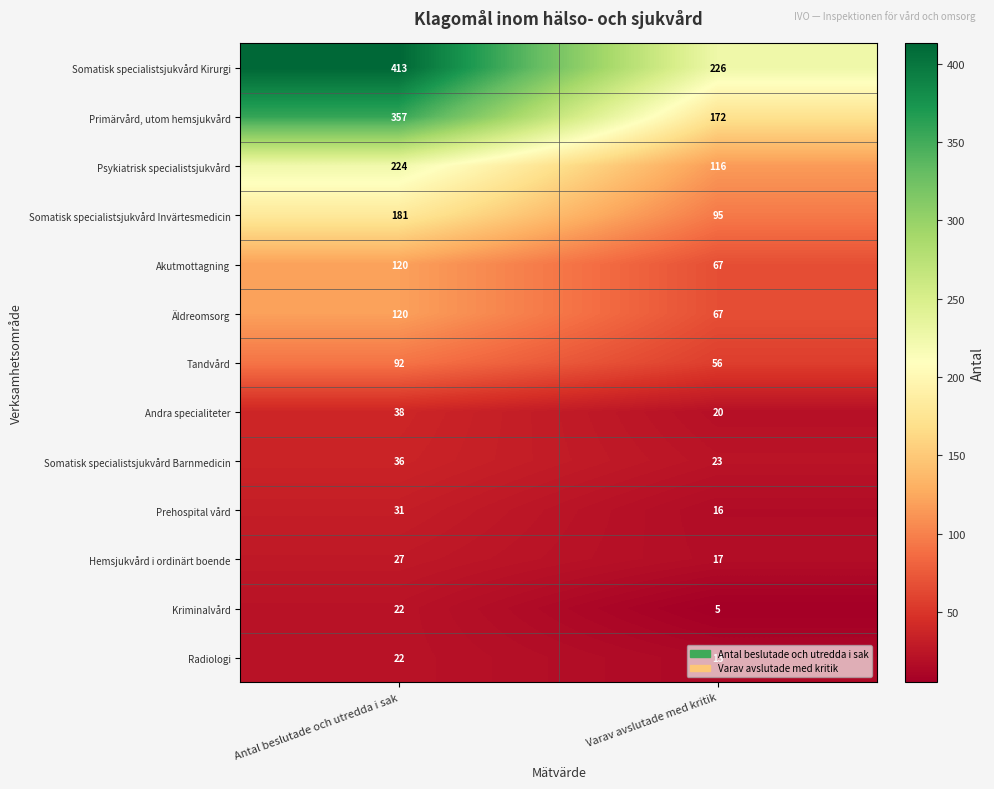

The value of Somatisk specialistsjukvård Kirurgi at Antal beslutade och utredda i sak is 413. True or false?

True